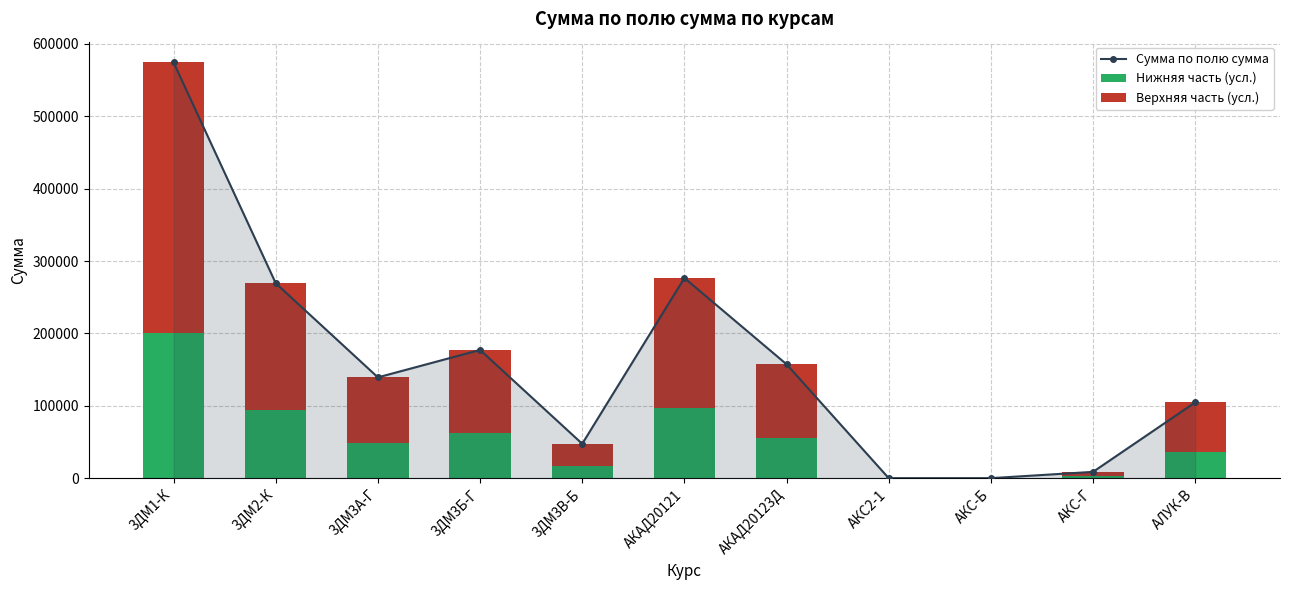

How many data points does each series have?

11